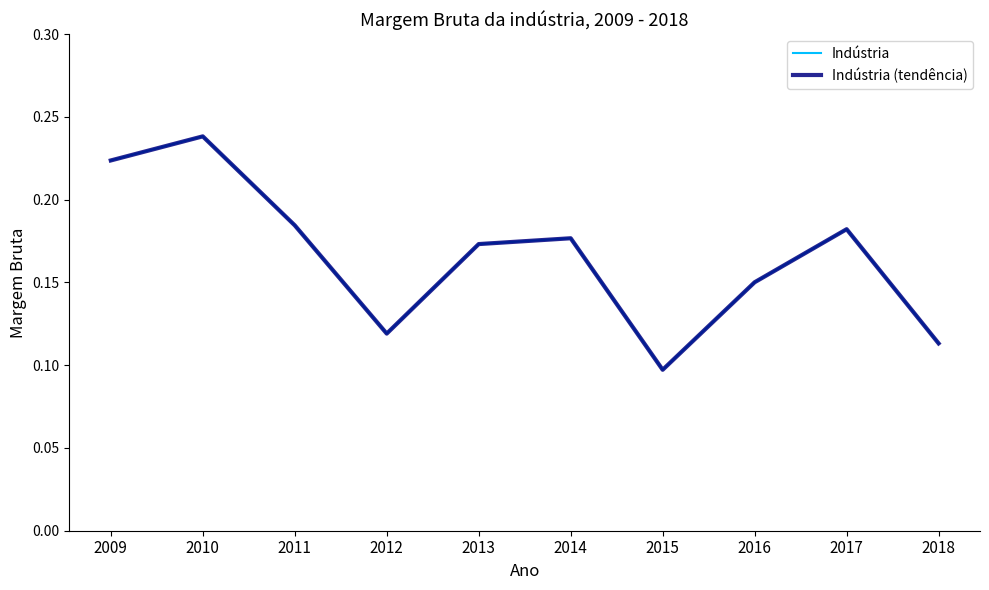

True or false: Indústria and Indústria (tendência) cross at least once.

False